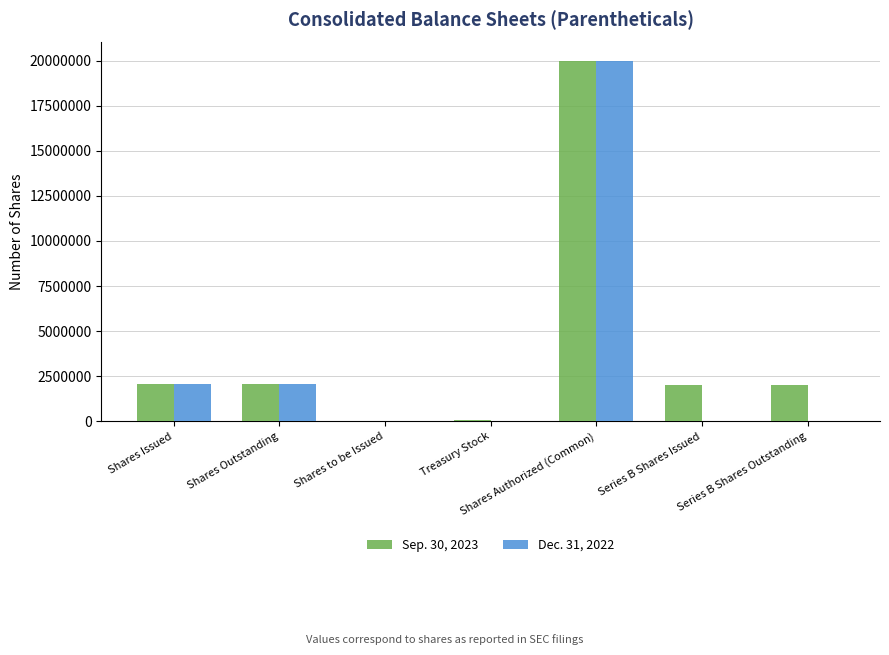

Is the value of Sep. 30, 2023 at Series B Shares Issued greater than the value of Dec. 31, 2022 at Shares to be Issued?

Yes